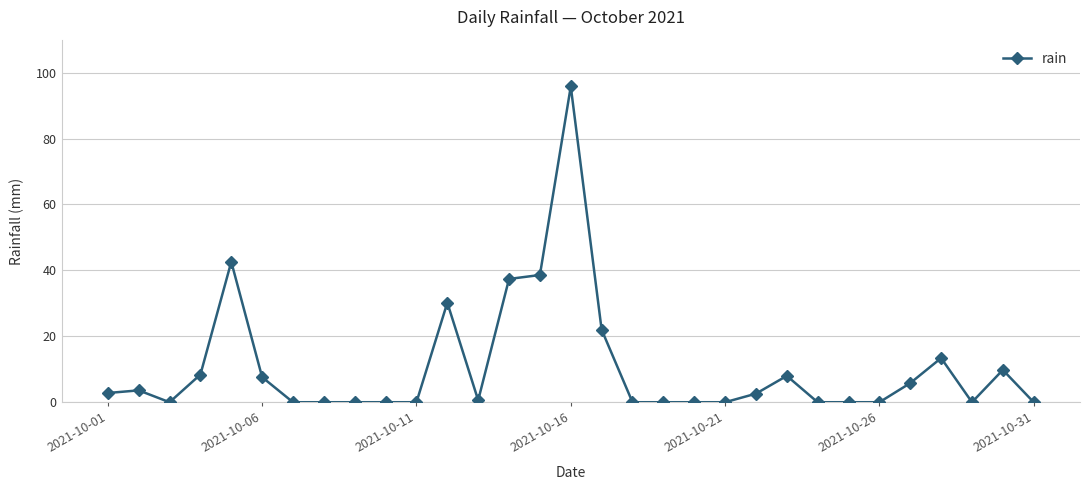

What is the value of the 15th point from the left?

38.6